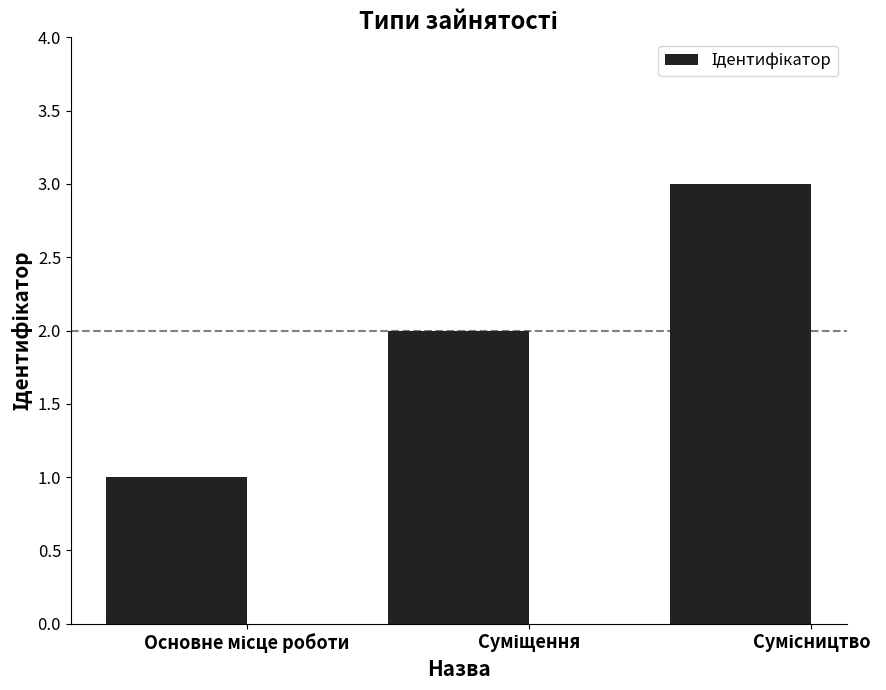

Does the chart contain stacked bars?

No